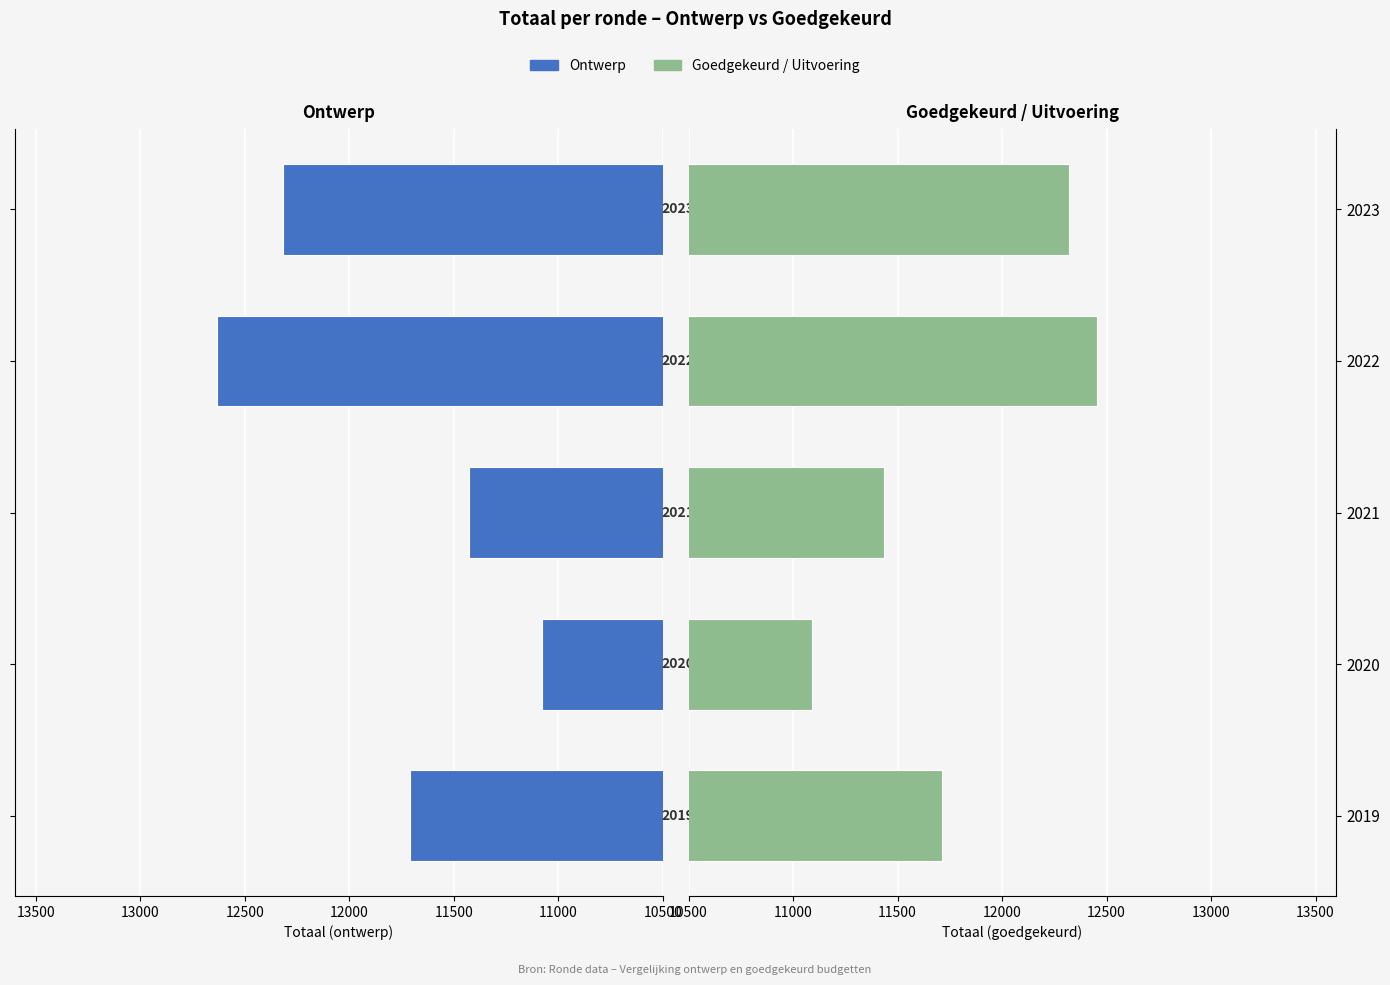

Rank the series at 2020 from highest to lowest value.

Goedgekeurd/Uitvoering, Ontwerp